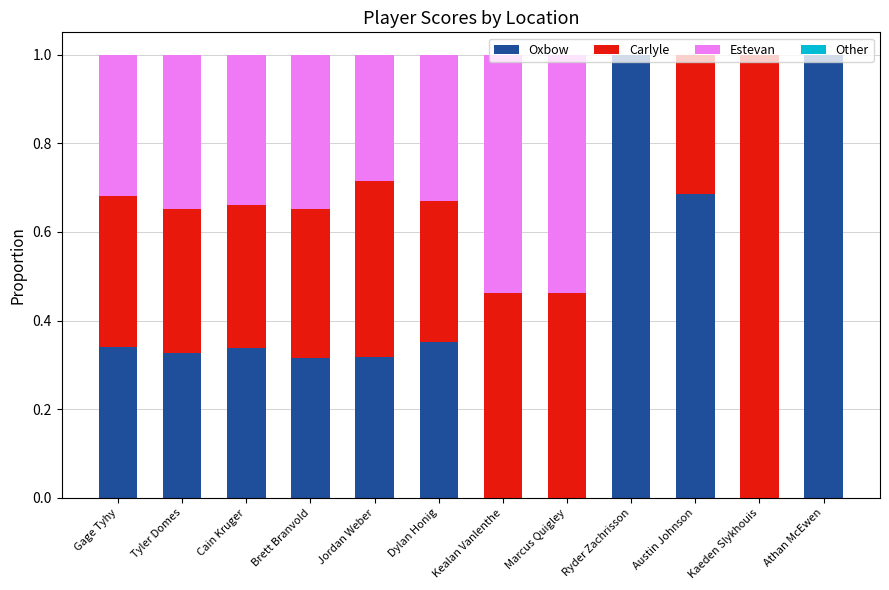

True or false: Oxbow has a value of 1.0 at Ryder Zachrisson.

True